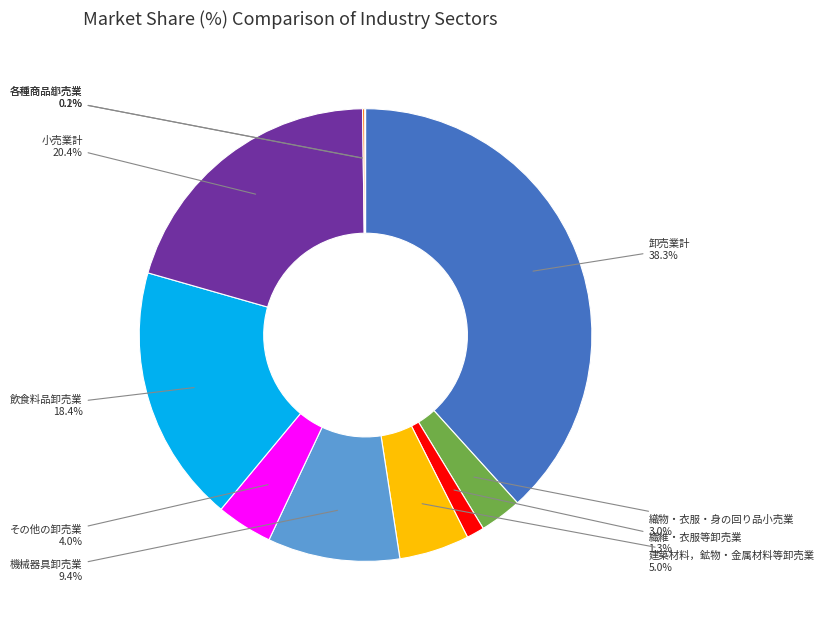

What percentage is NOT represented by 飲食料品卸売業?

81.6%